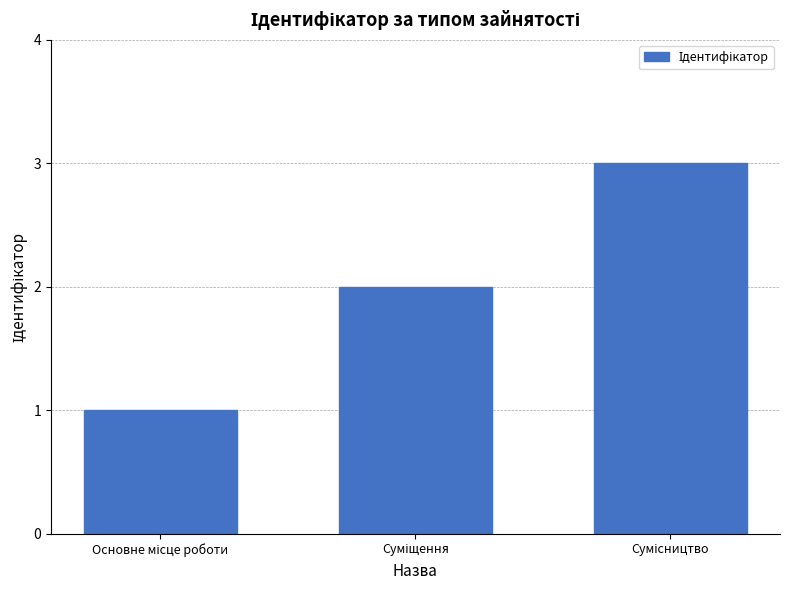

What is the sum of all values?

6